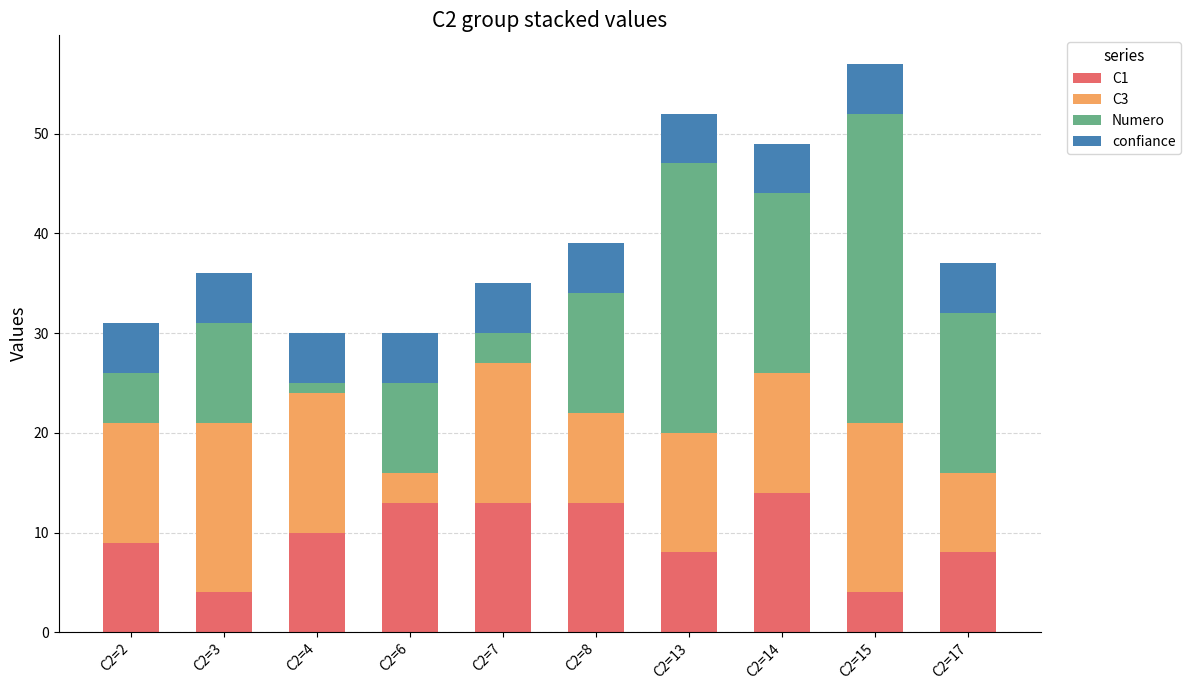

What are all the series names shown in the legend?

C1, C3, Numero, confiance